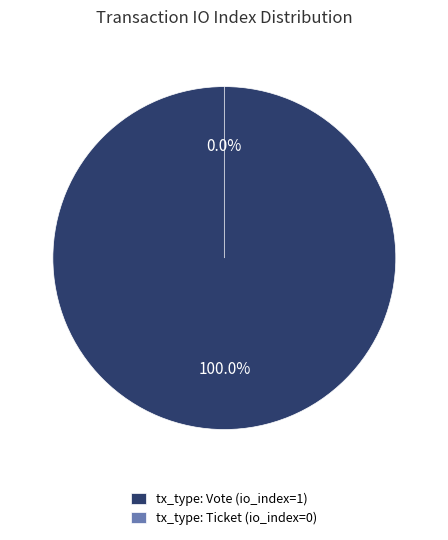

True or false: tx_type: Vote (io_index=1) accounts for 99% of the total.

False